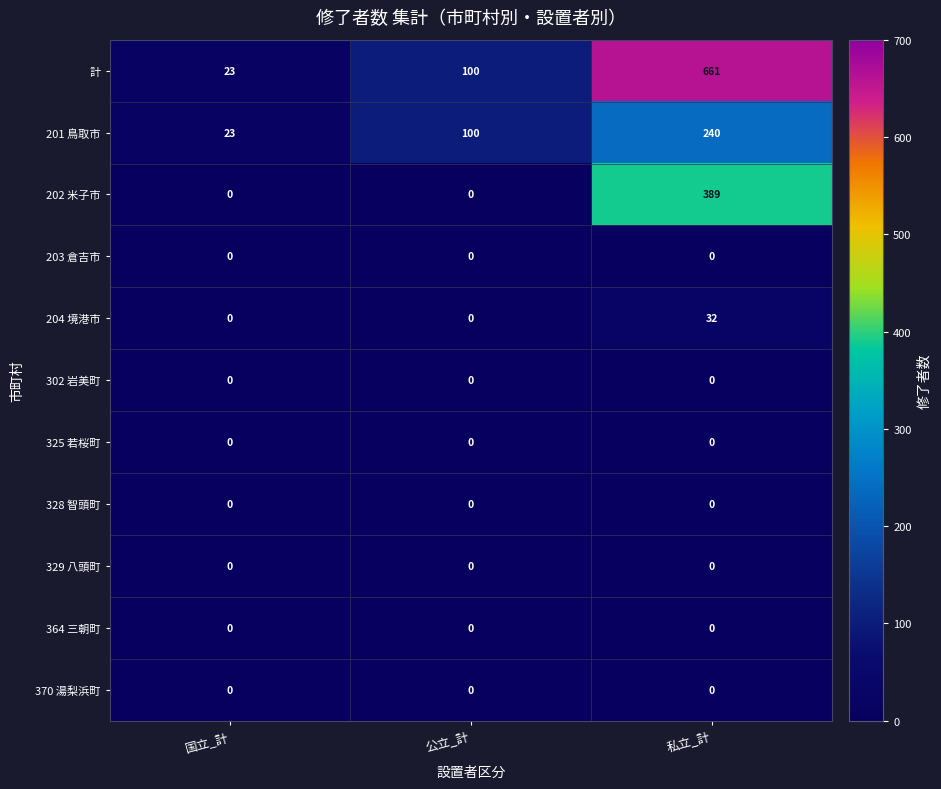

The value of 201 鳥取市 at 国立_計 is 36. True or false?

False